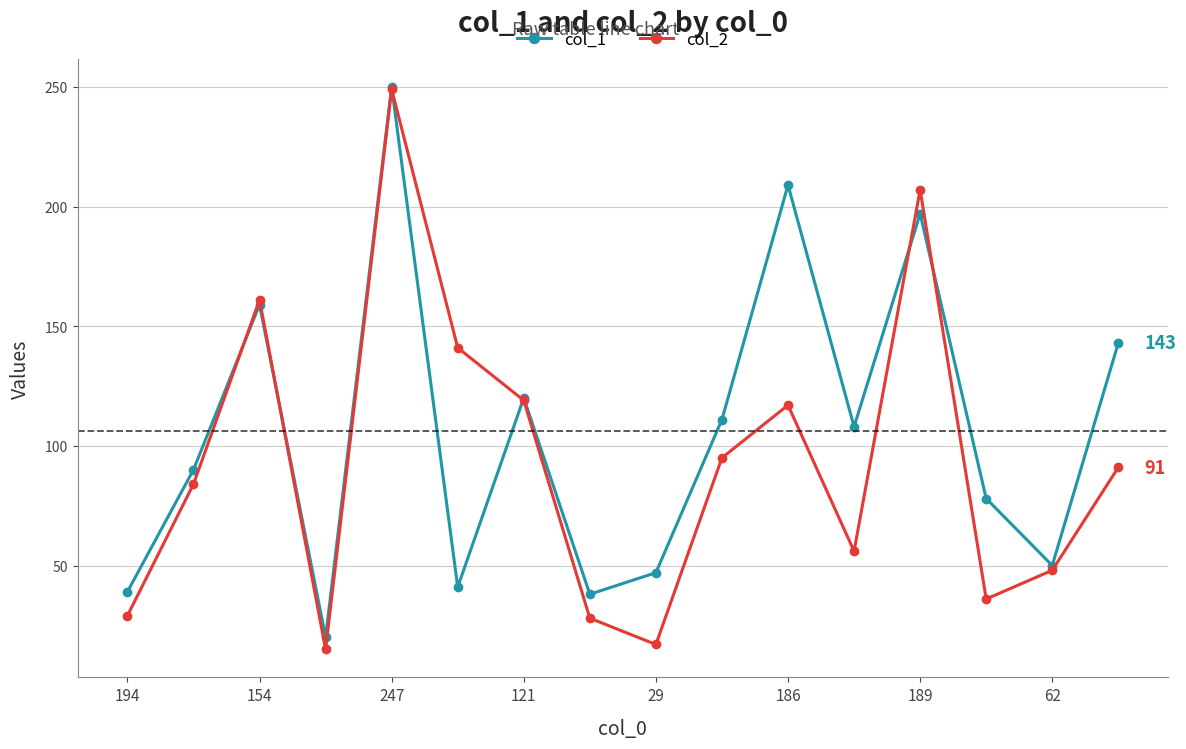

What is the difference between the second highest and minimum values in the col_2 series?

192